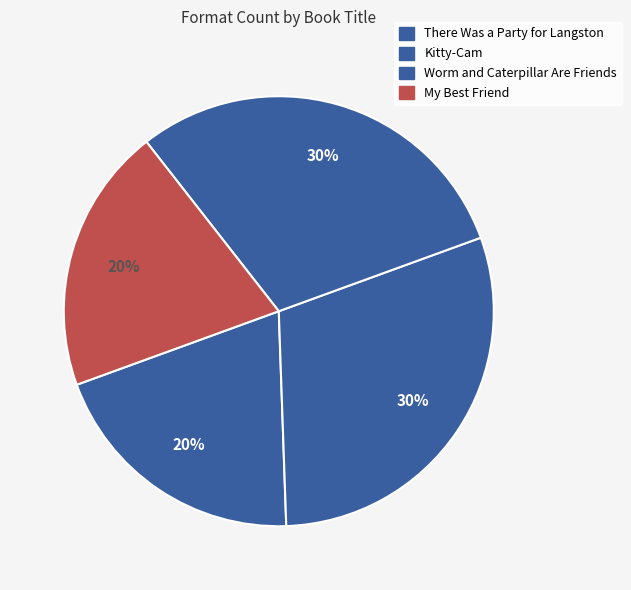

How many segments does this pie chart have?

4